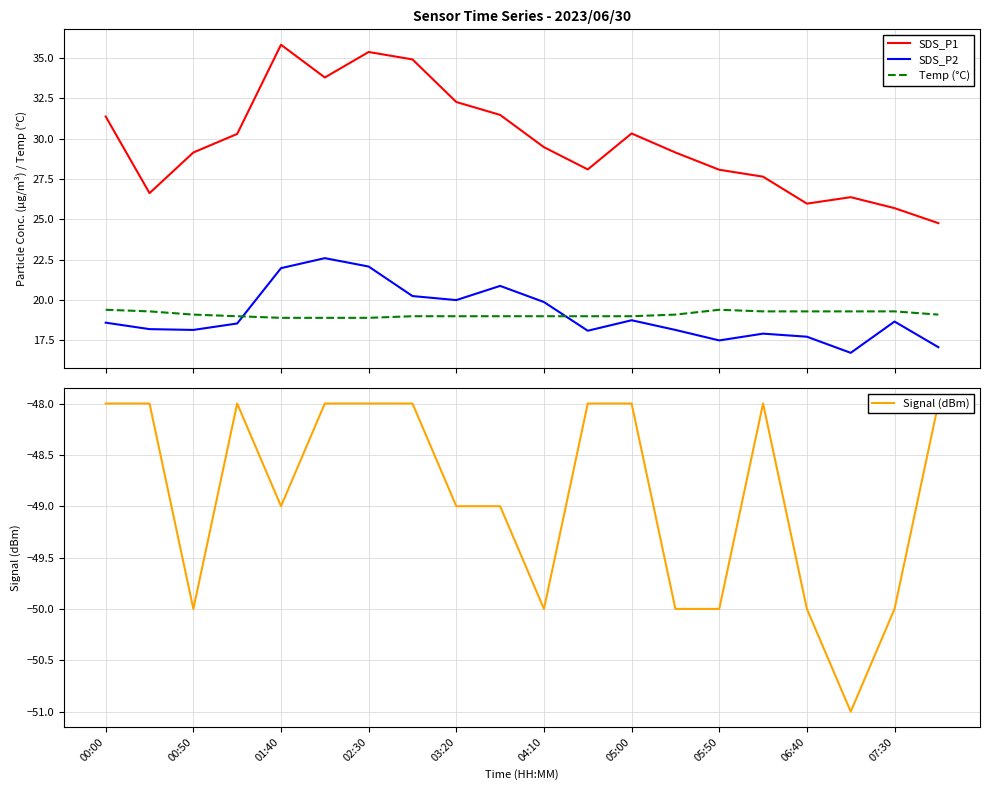

True or false: Temp (°C) has more than 1 interior local peaks.

False